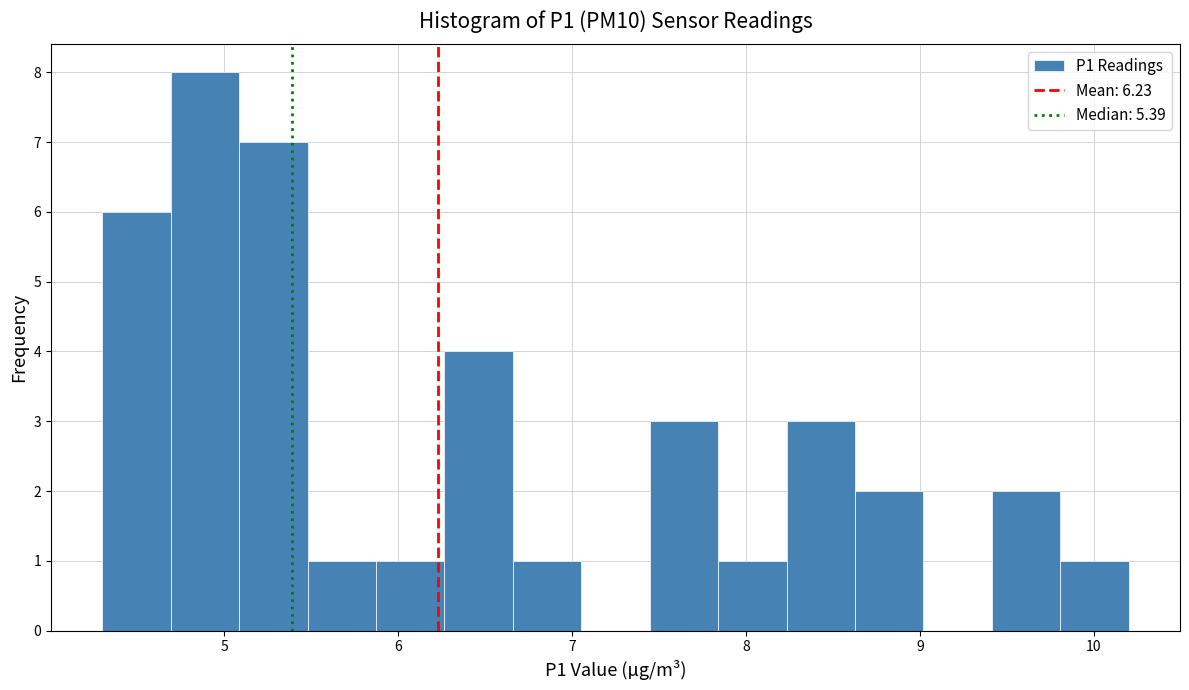

Read against the x-axis, roughly where is the centre of the tallest bar?

4.9